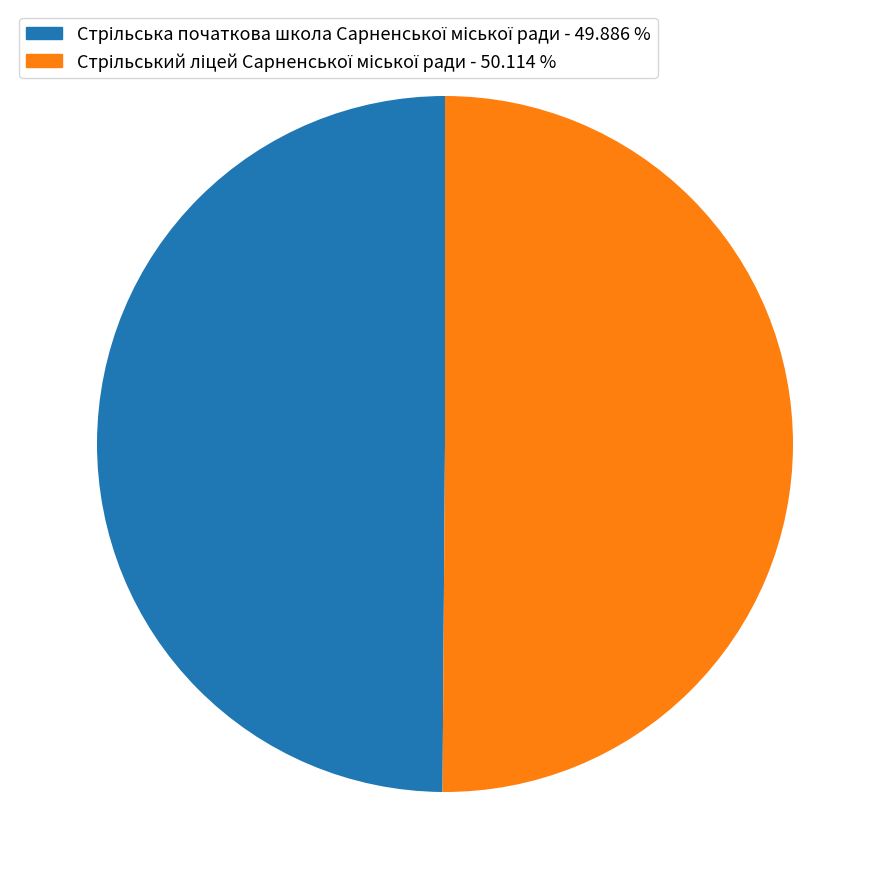

To the nearest percent, what is the combined percentage of Стрільський ліцей Сарненської міської ради and Стрільська початкова школа Сарненської міської ради?

100%